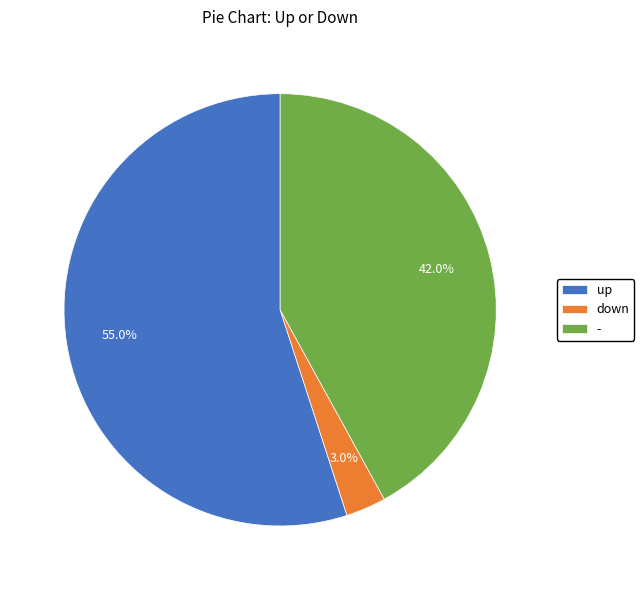

Is it true that up is 55% of the pie?

True